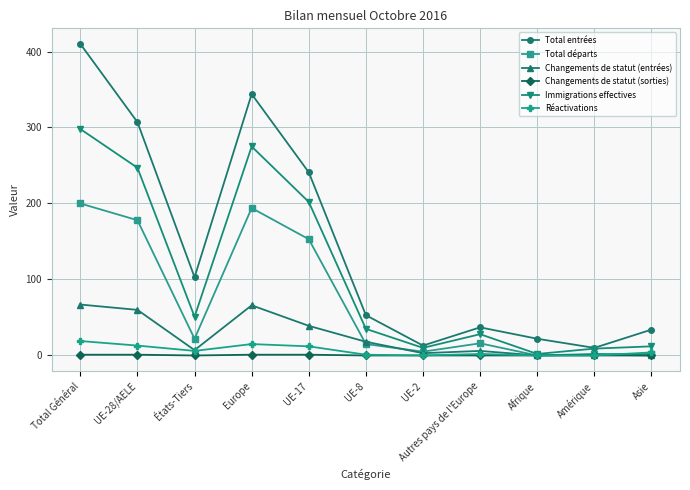

Which series has the largest total across all categories?

Total entrées